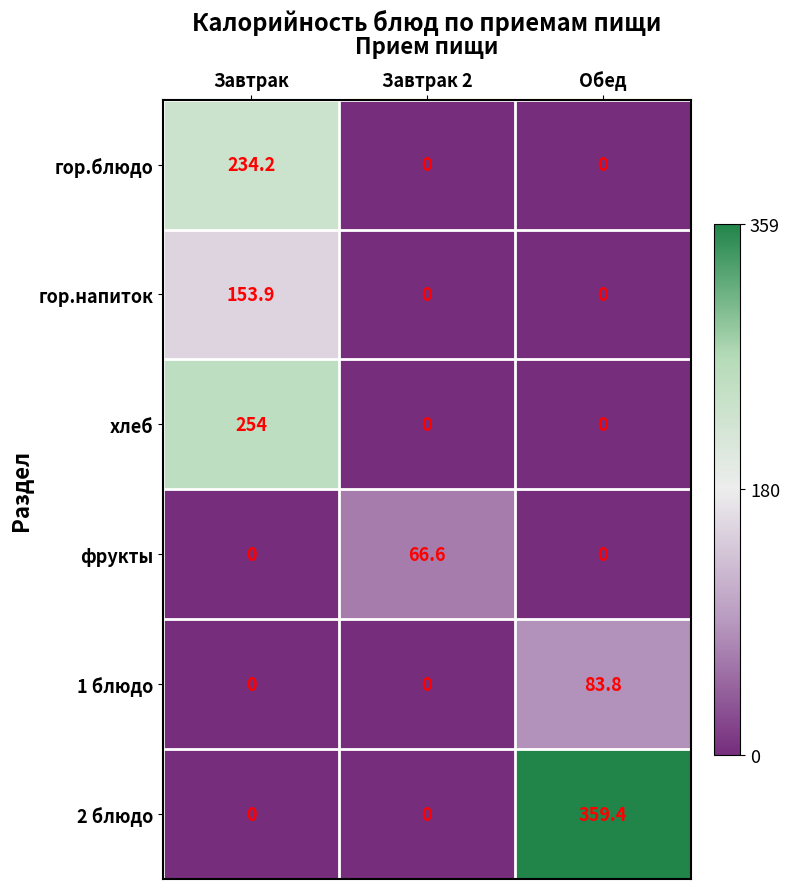

Which category has the highest value across all series?

Обед